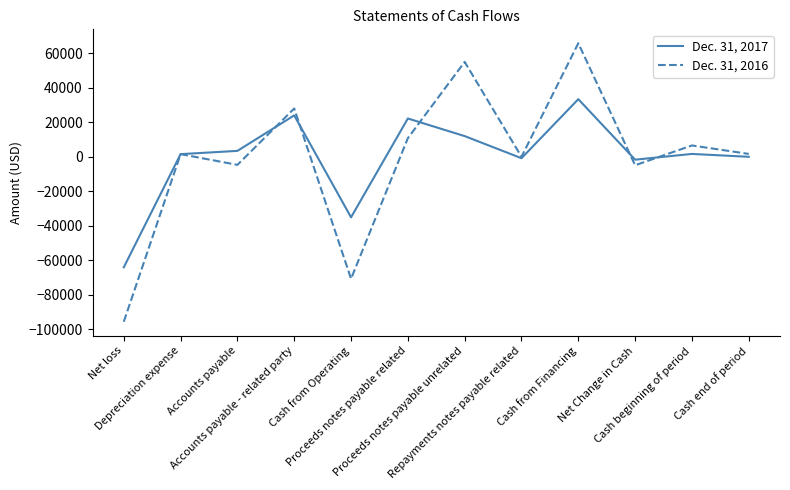

Which series has the widest spread of values?

Dec. 31, 2016